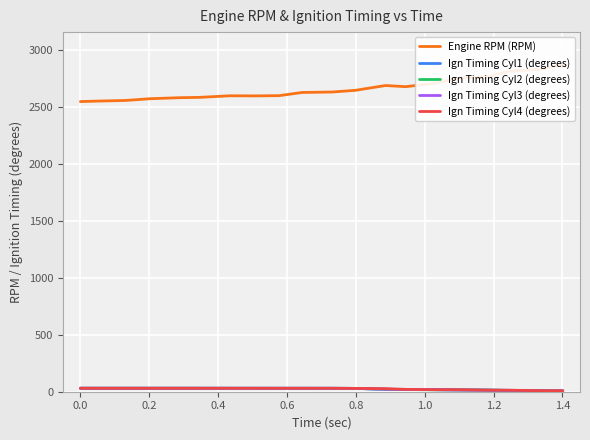

Reading right to left, extract all data points from this chart.

Engine RPM (RPM): 2871.0	2830.0	2817.0	2763.0	2755.0	2711.0	2679.0	2689.0	2647.0	2632.0	2628.0	2600.0	2598.0	2599.0	2585.0	2582.0	2573.0	2558.0	2552.0	2548.0
Ign Timing Cyl1 (degrees): 8.2	9.6	11.2	14.2	15.9	17.7	18.9	21.6	29.2	30.1	30.2	30.2	30.3	30.4	30.4	30.5	30.5	30.5	30.5	30.5
Ign Timing Cyl2 (degrees): 8.2	8.6	11.2	14.2	15.8	17.1	18.9	21.5	29.2	30.1	30.2	30.2	30.3	30.4	30.4	30.5	30.5	30.5	30.5	30.5
Ign Timing Cyl3 (degrees): 7.6	8.7	12.5	13.8	15.1	17.7	20.5	21.6	29.2	30.2	30.2	30.2	30.3	30.4	30.4	30.5	30.5	30.5	30.5	30.5
Ign Timing Cyl4 (degrees): 8.2	9.3	13.1	14.1	17.6	17.7	20.6	27.0	29.2	30.1	30.2	30.2	30.3	30.4	30.4	30.5	30.5	30.5	30.5	30.5